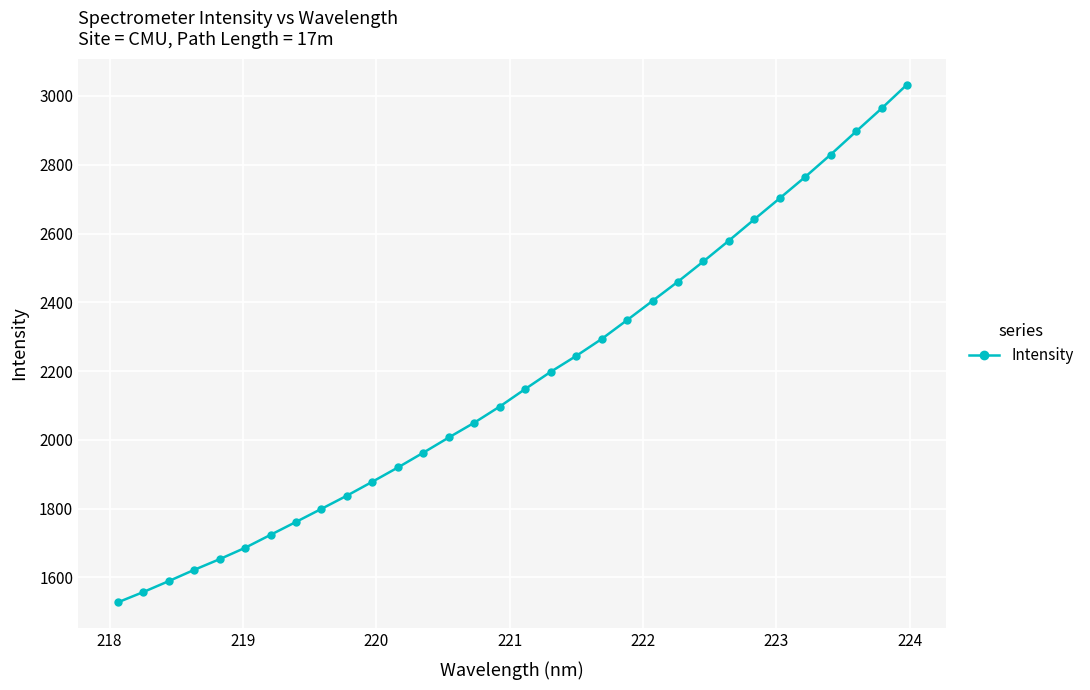

Reading right to left, transcribe all the data shown in this chart.

3033.0	2963.6	2896.8	2829.5	2764.7	2702.7	2641.3	2579.3	2519.0	2460.2	2404.1	2348.3	2293.3	2244.0	2197.9	2148.0	2097.0	2050.0	2007.0	1962.8	1919.7	1878.3	1837.8	1799.4	1761.4	1723.8	1686.0	1653.0	1621.8	1589.0	1557.2	1527.2